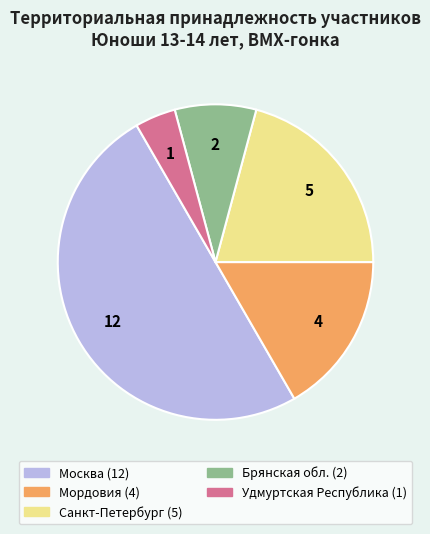

Approximately how many times larger is the value at Москва compared to Брянская обл.?

6.0